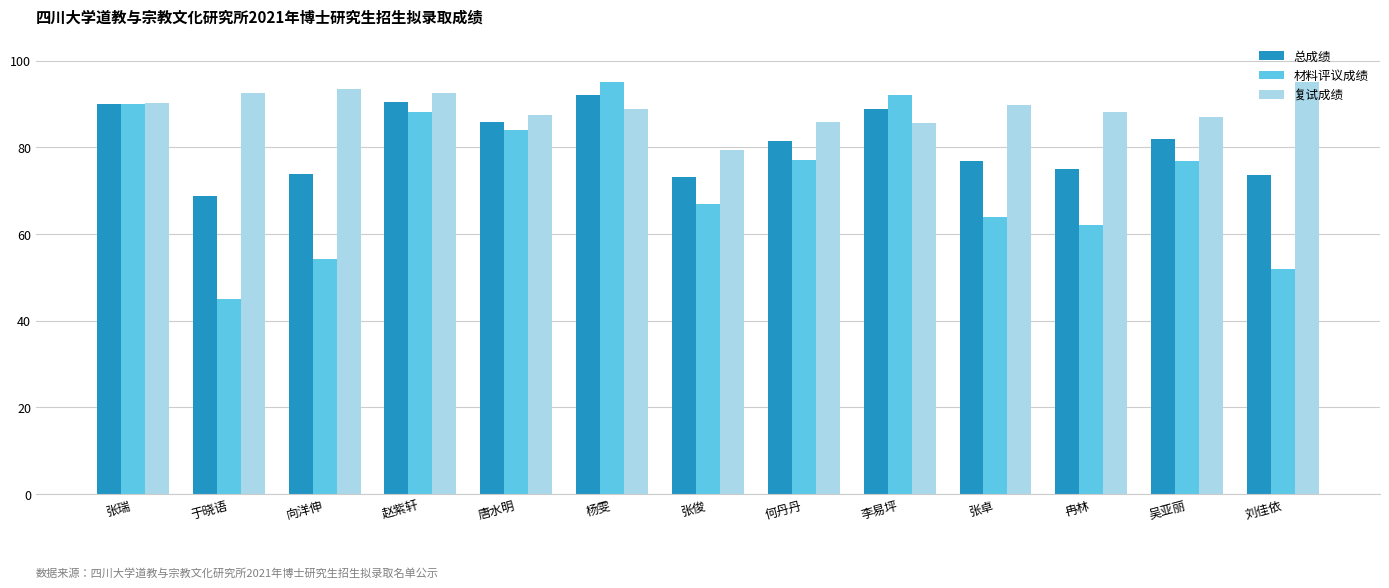

At how many categories does at least one series exceed 72?

13